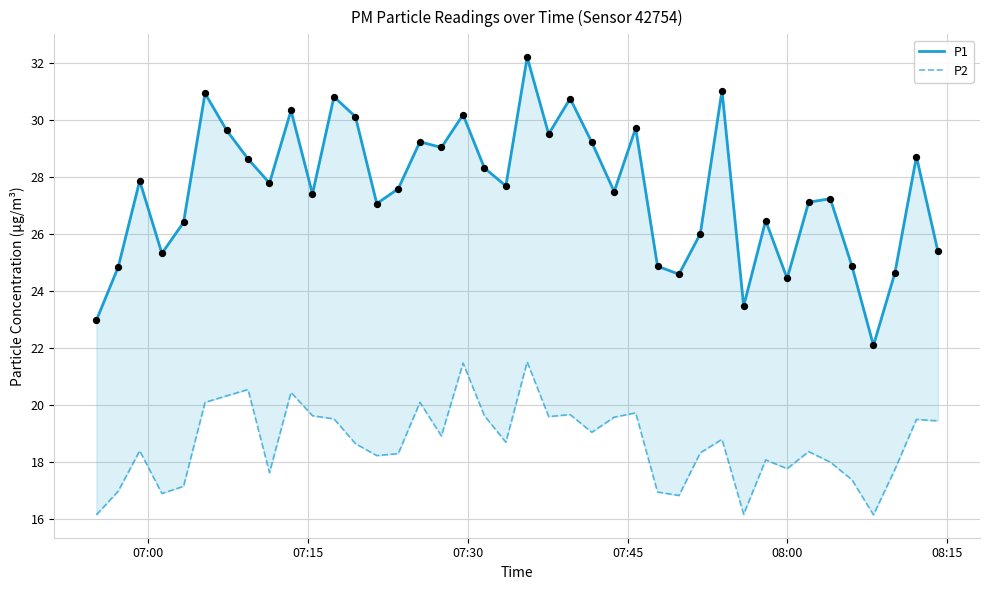

Which series has the largest total across all categories?

P1